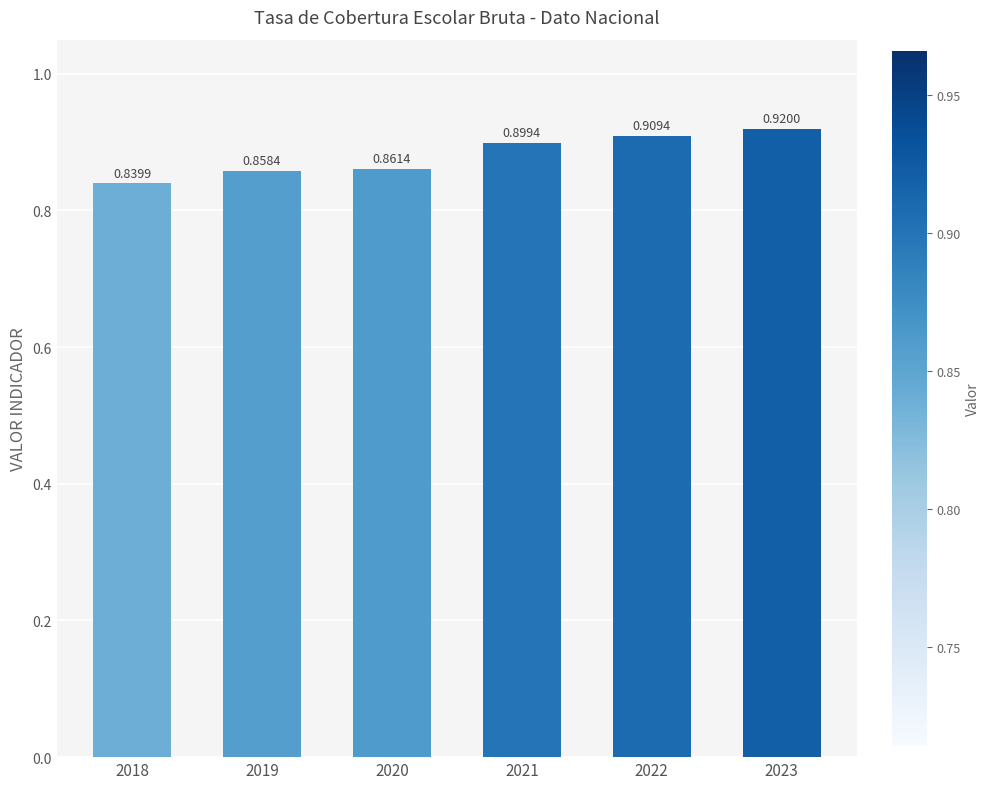

Does the chart contain stacked bars?

No